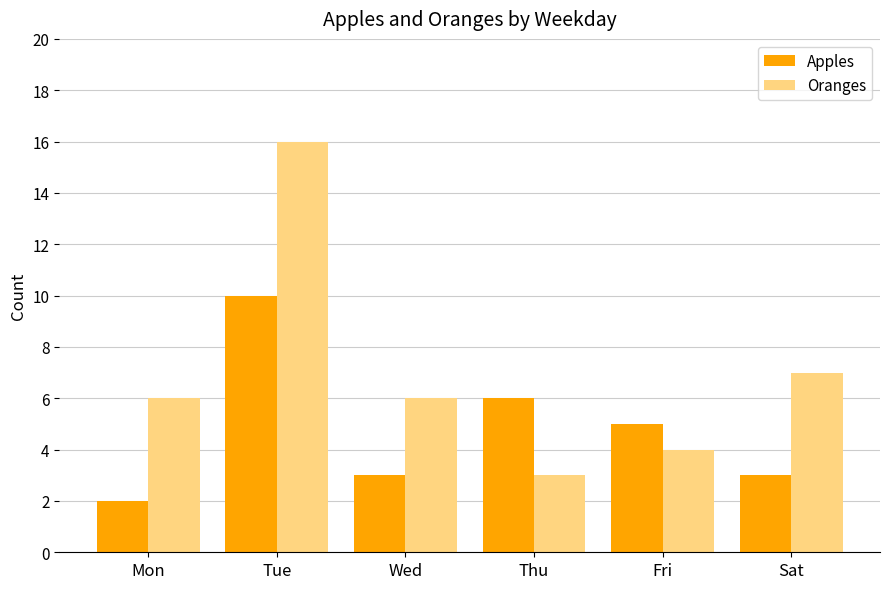

How many Apples values are between 3 and 6?

4